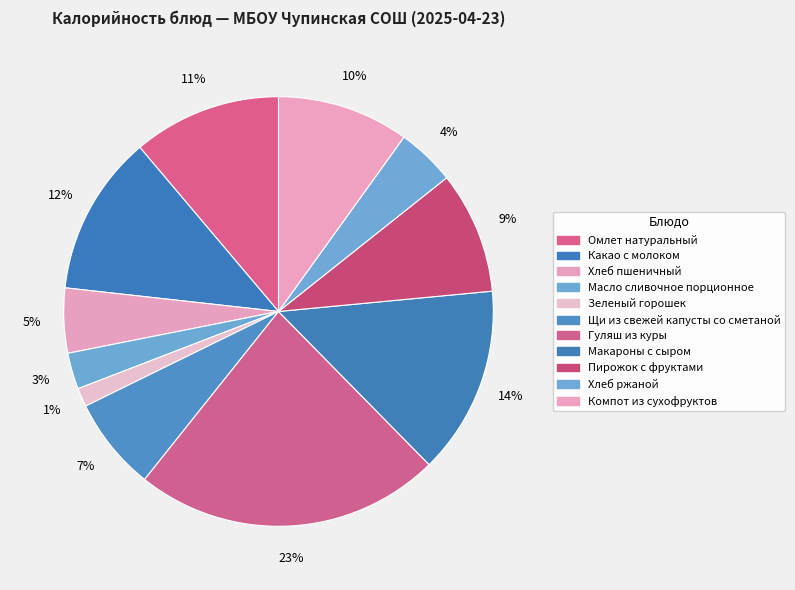

How many slices are in this pie chart?

11